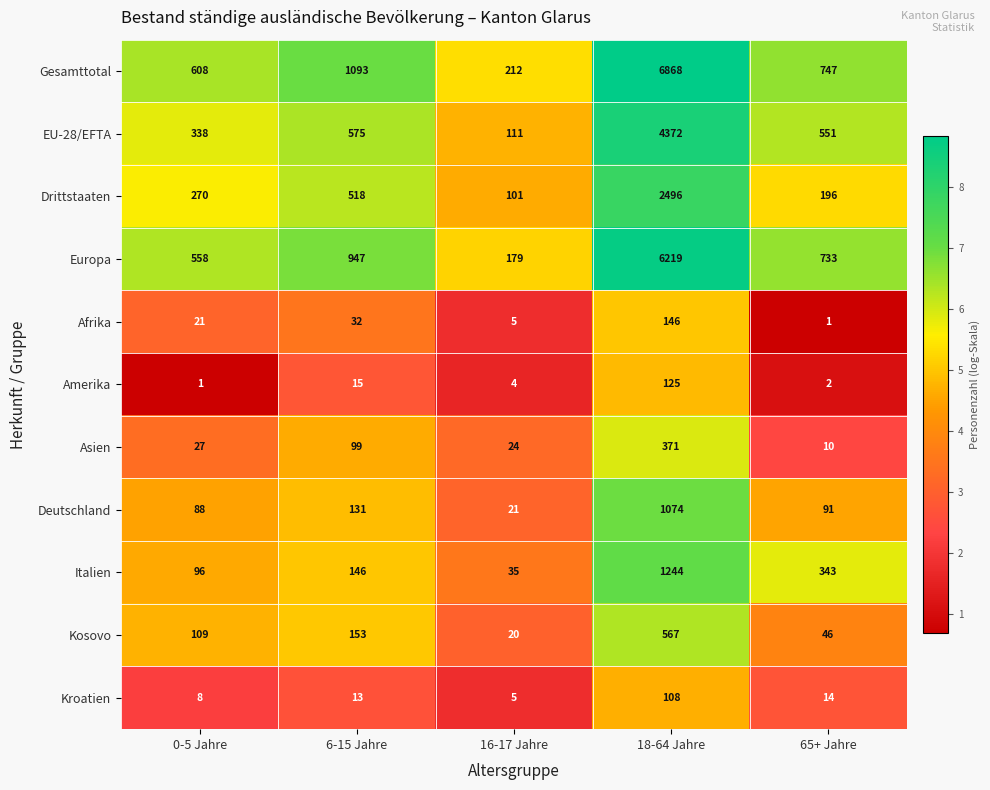

At which label is Gesamttotal closest to 3540?

6-15 Jahre